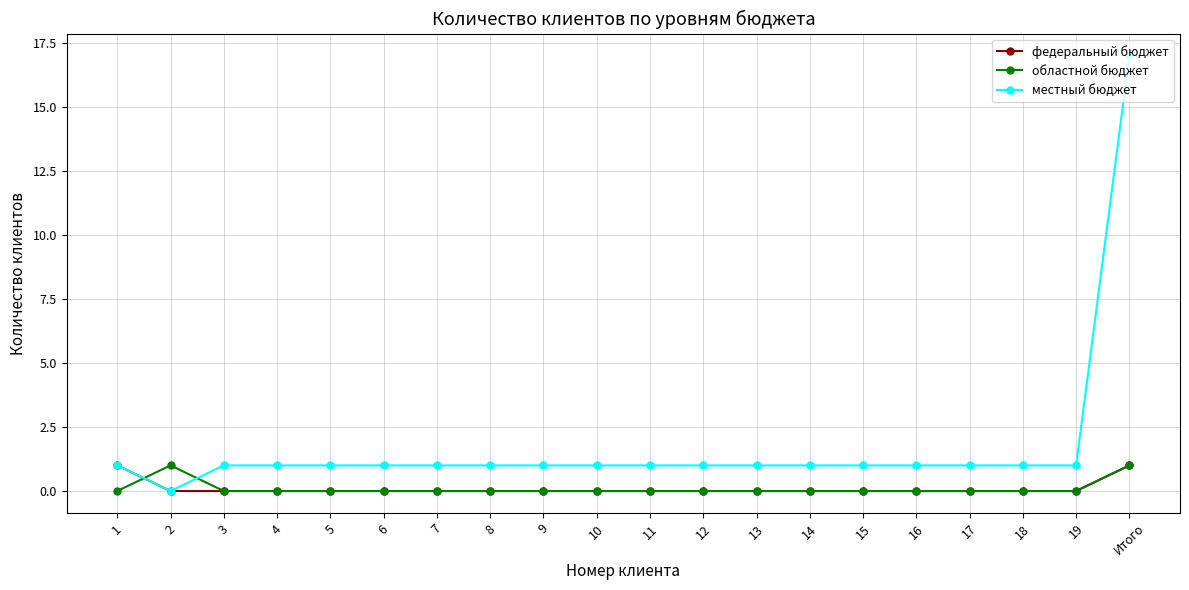

Count the number of categories in the chart.

20